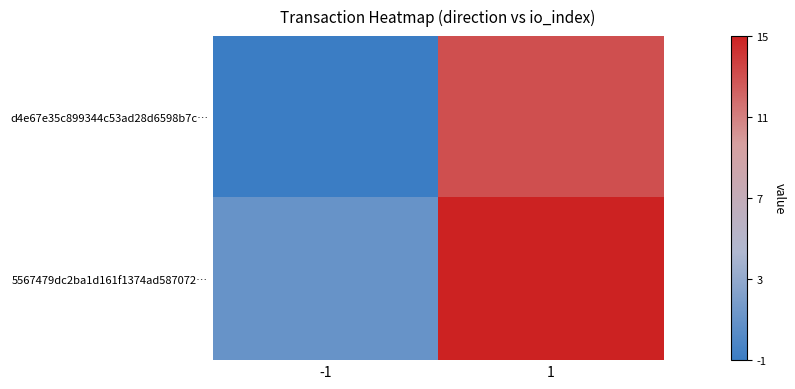

What is the difference between the highest and lowest values at -1?

2